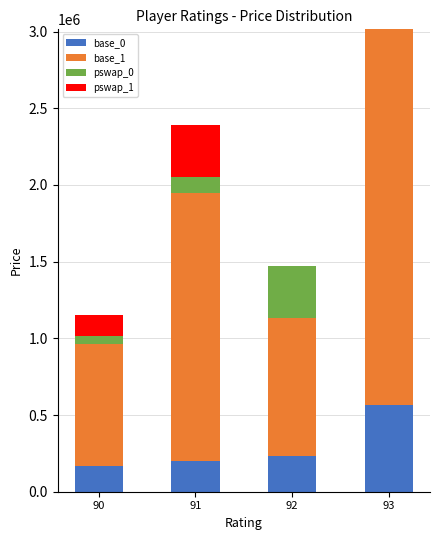

Reading left to right, transcribe the values for base_0.

90=168000	91=201000	92=235000	93=565000